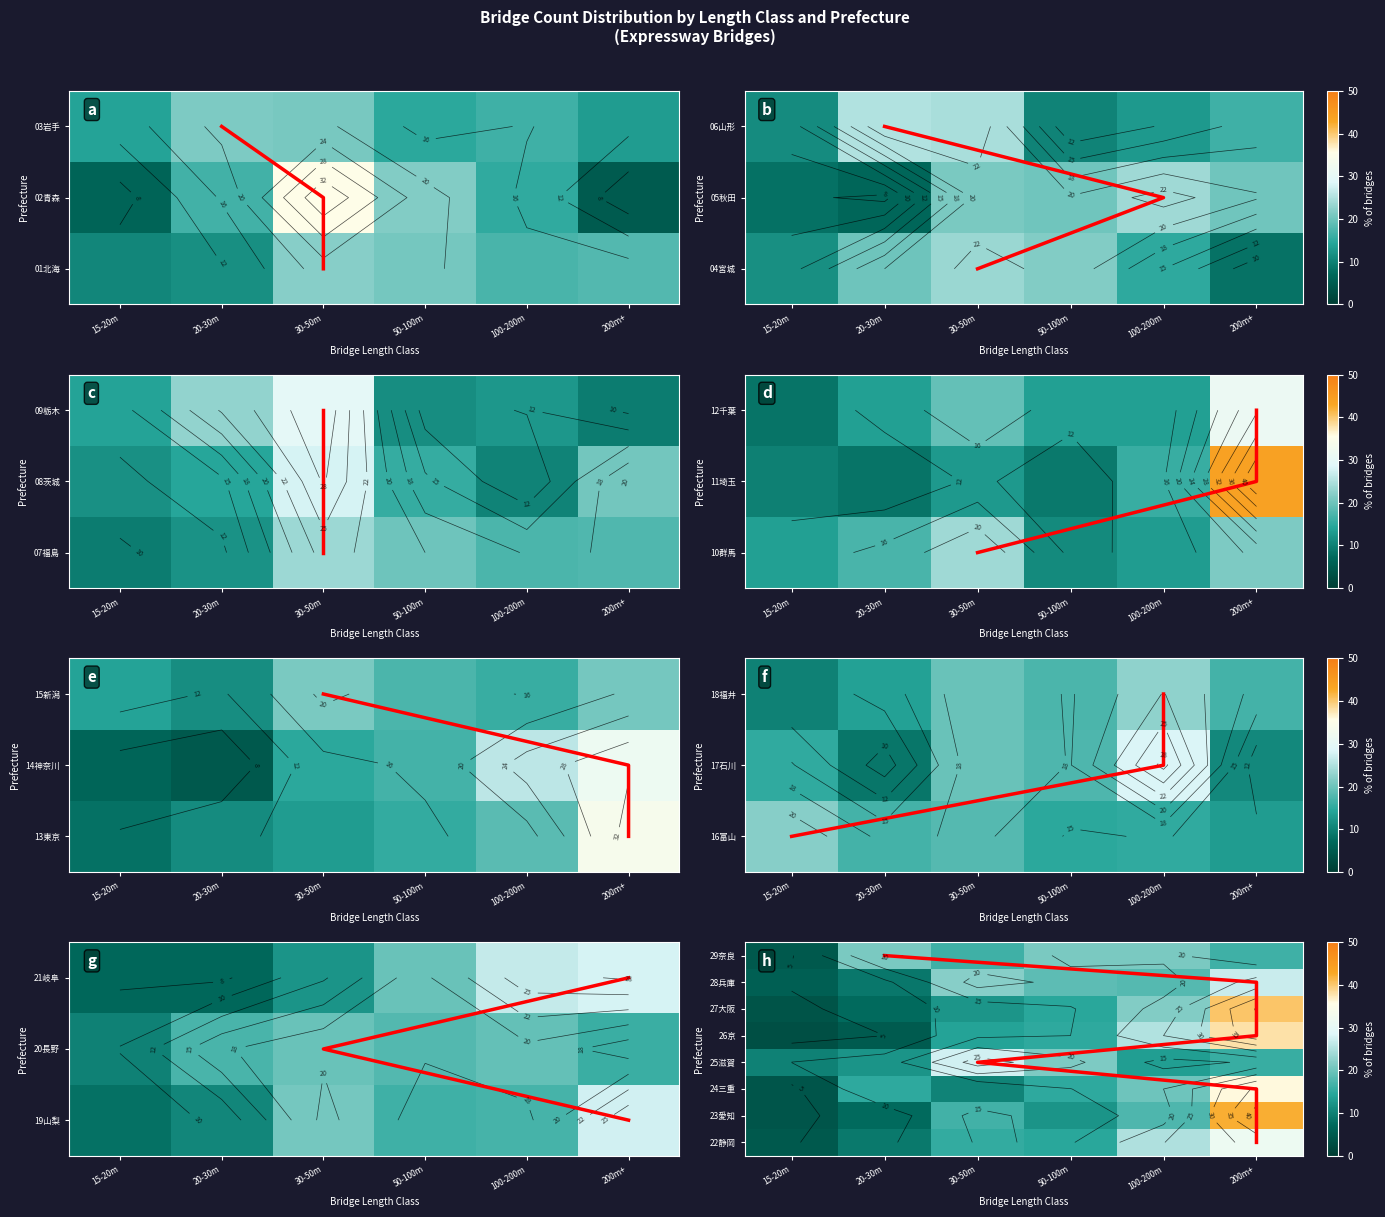

List the labels in order of 05秋田県 value, smallest first.

20-30m, 15-20m, 50-100m, 200m+, 30-50m, 100-200m